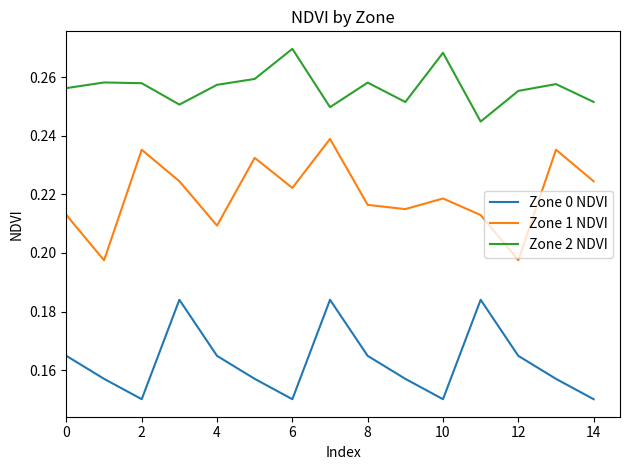

True or false: Zone 2 NDVI and Zone 1 NDVI cross at least once.

False